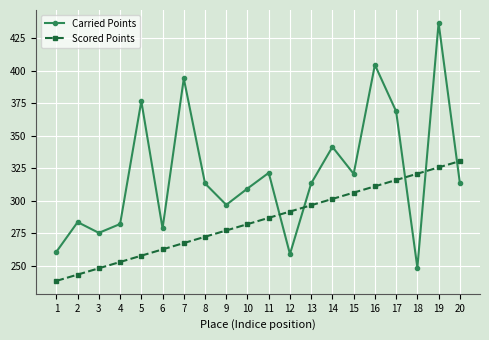

Which series has the largest total across all categories?

Carried Points